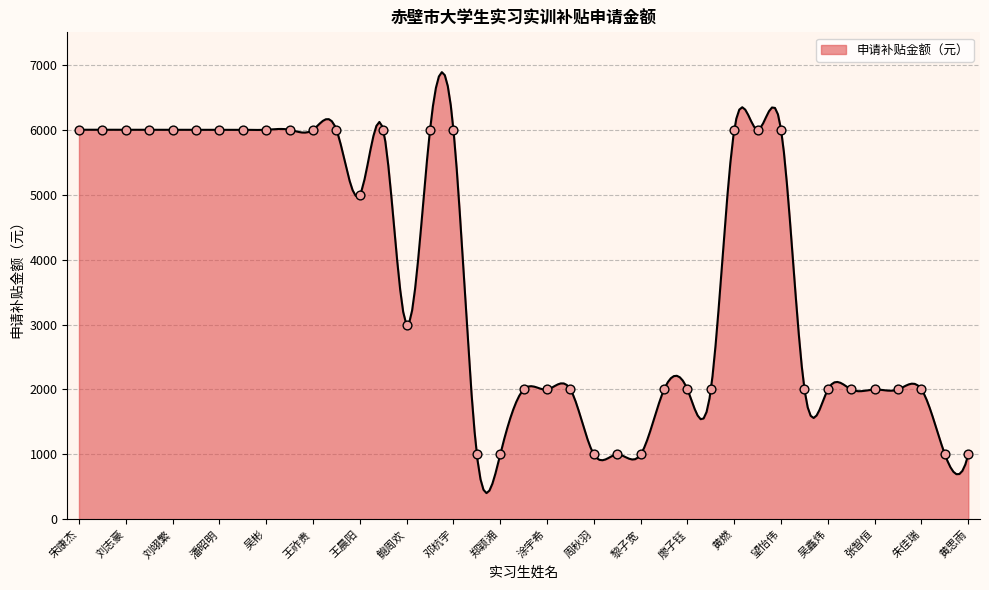

What is the change in value from 鲍周欢 to 张翔宇?

+3000